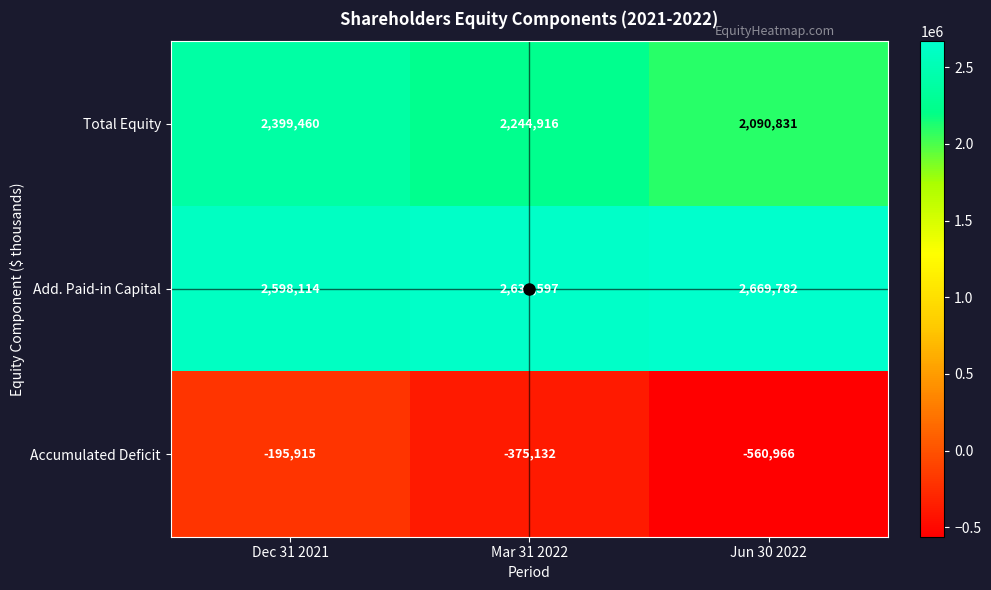

Which category has the lowest value across all series?

Jun 30 2022